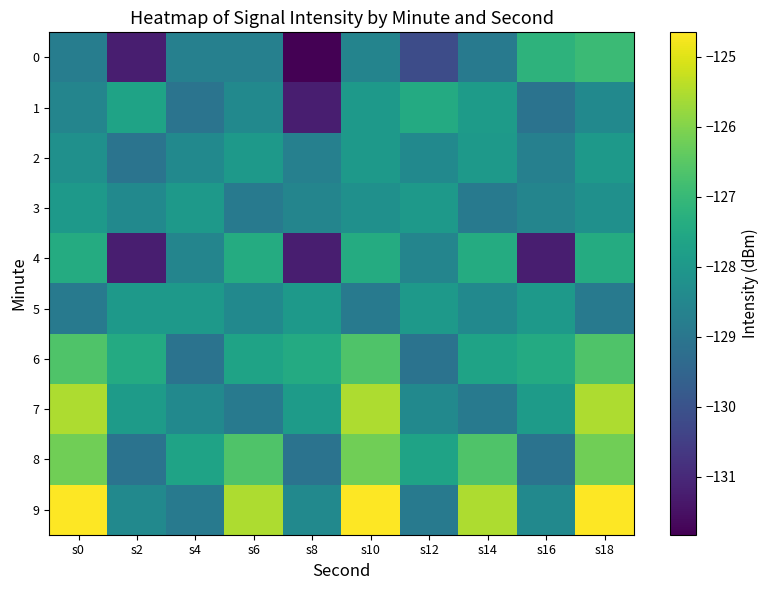

What is the difference between the highest and lowest values at s14?

3.4